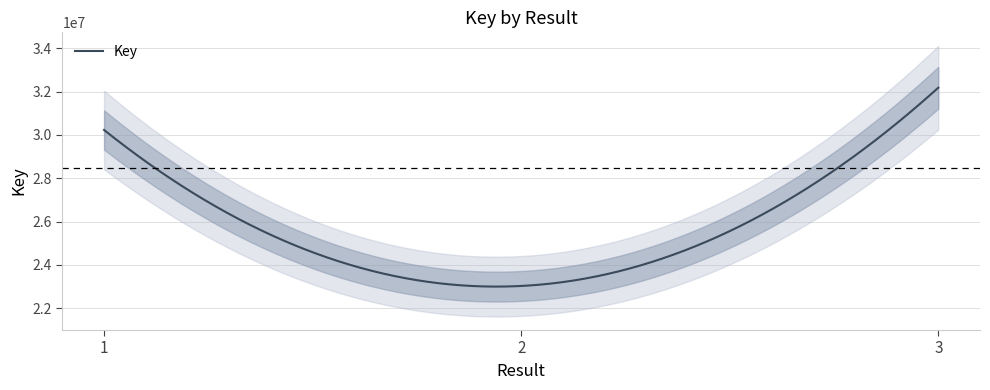

Reading left to right, extract all data points from this chart.

1=30231877	2=23031522	3=32182642